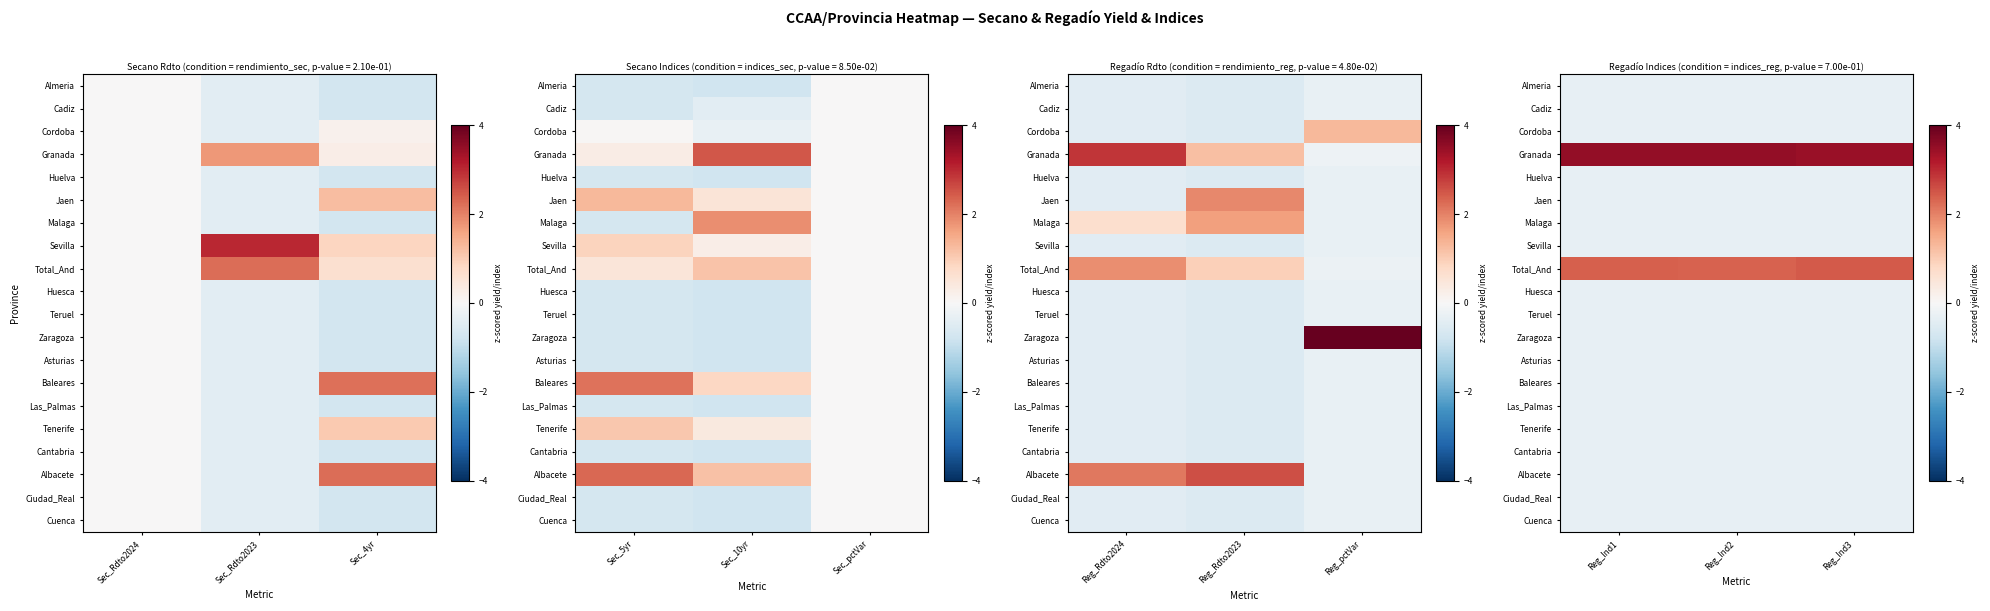

Count the number of data series in this chart.

20